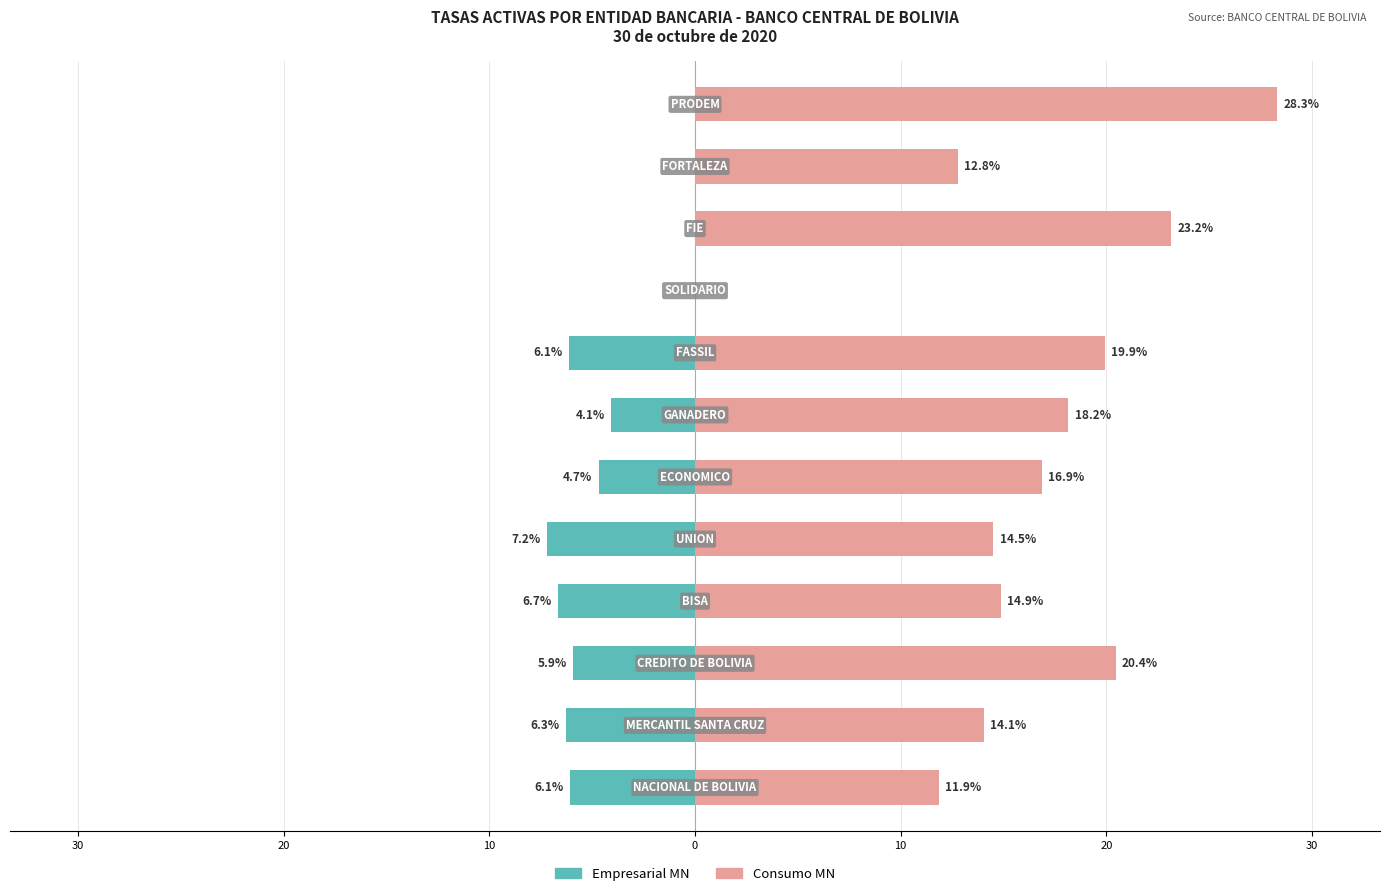

What is the total value across all series at 9?

23.2